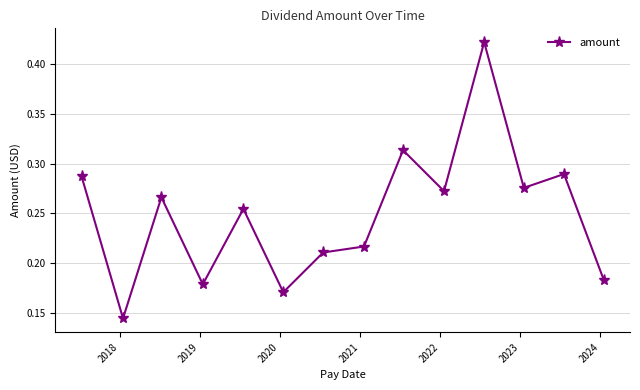

How many values are between 0 and 1?

14